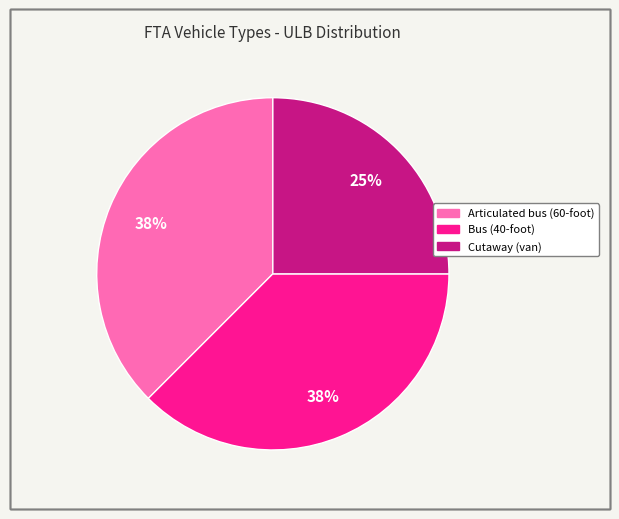

Which slice is the smallest?

Cutaway (van)